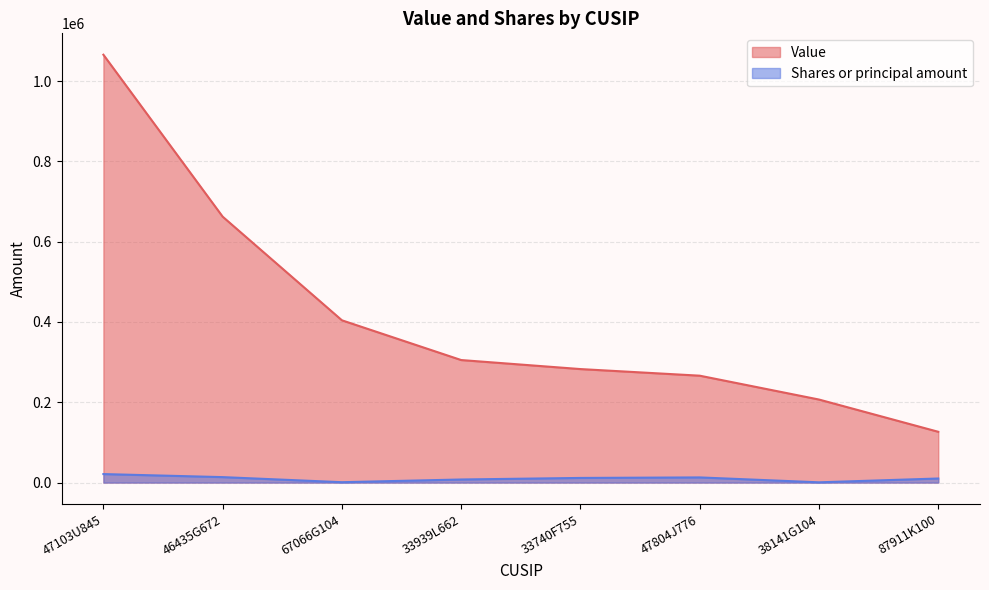

What is the label of the 7th point from the right?

46435G672